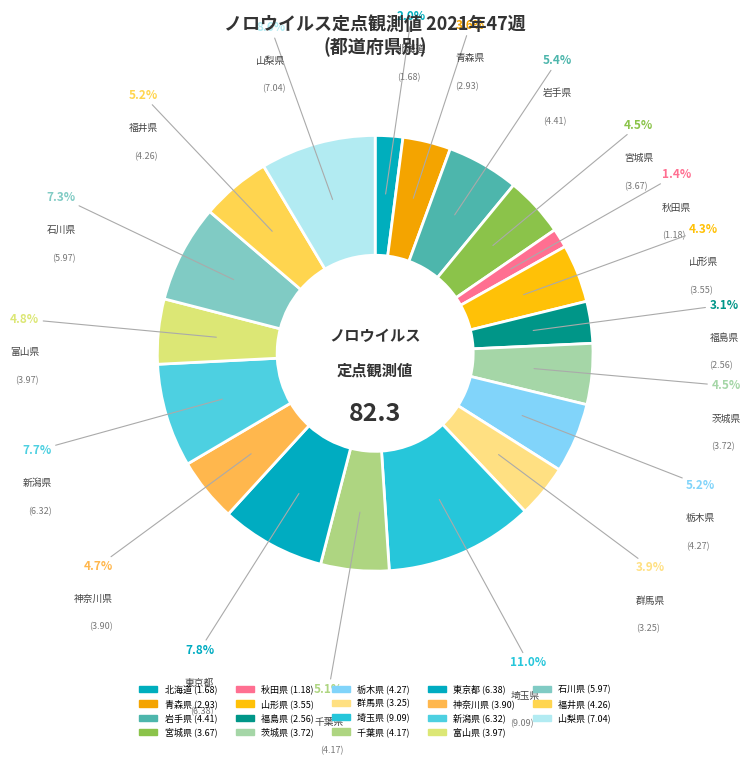

How many segments does this pie chart have?

19